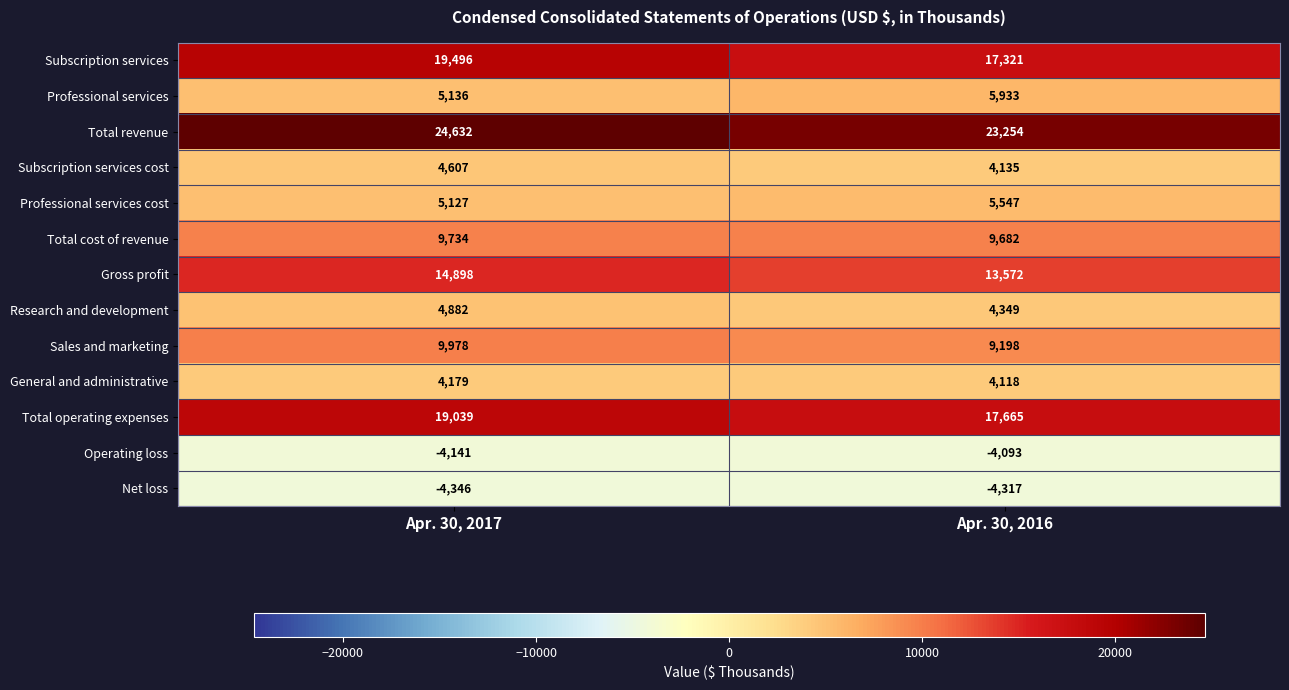

How many data points does each series have?

2